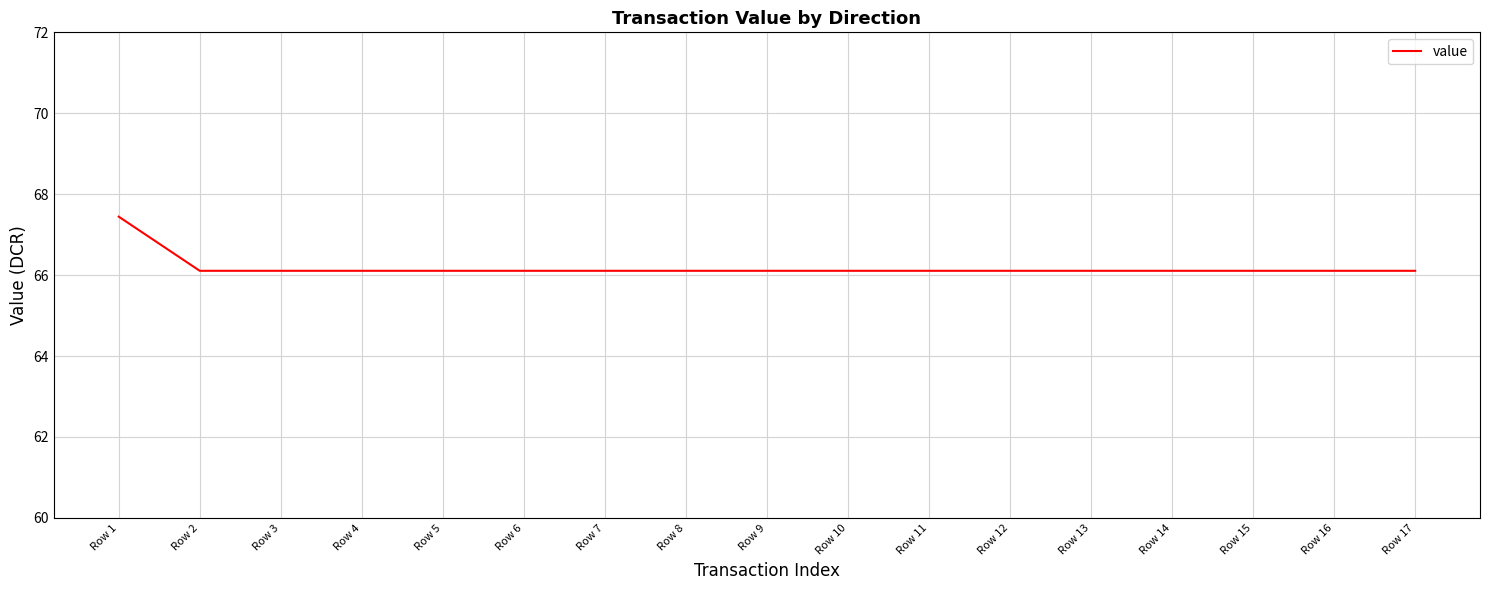

Approximately how many times larger is the value at Row 8 compared to Row 14?

1.0